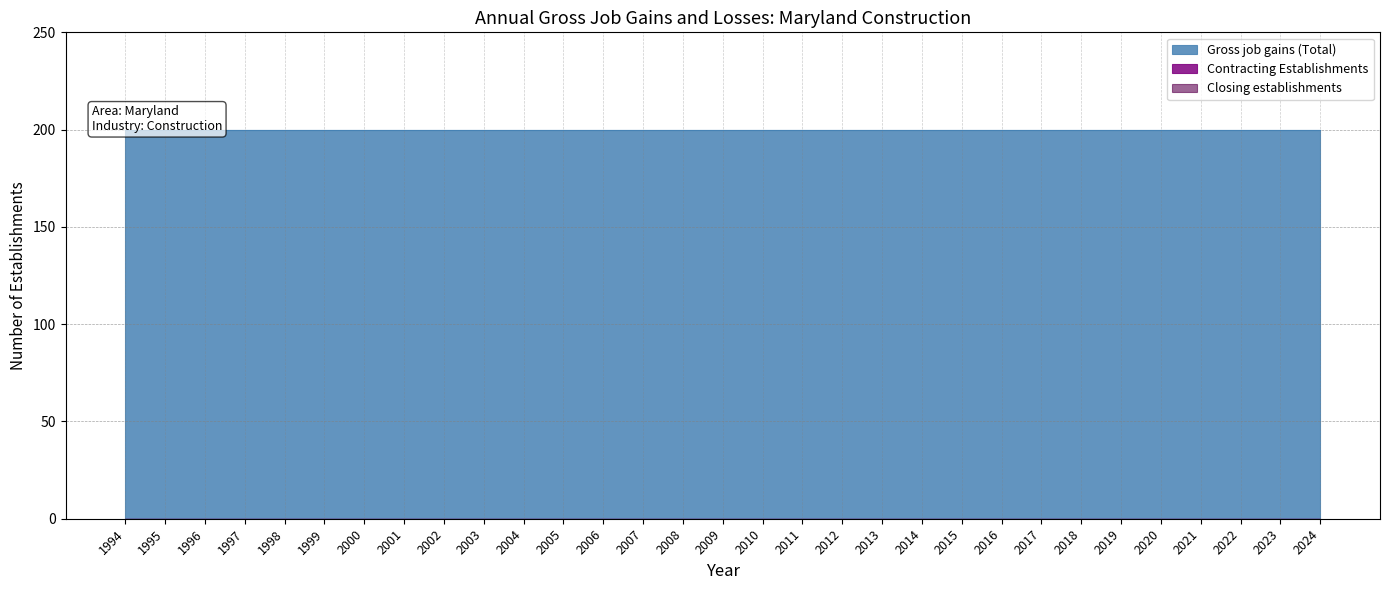

How many lines are shown in the chart?

3